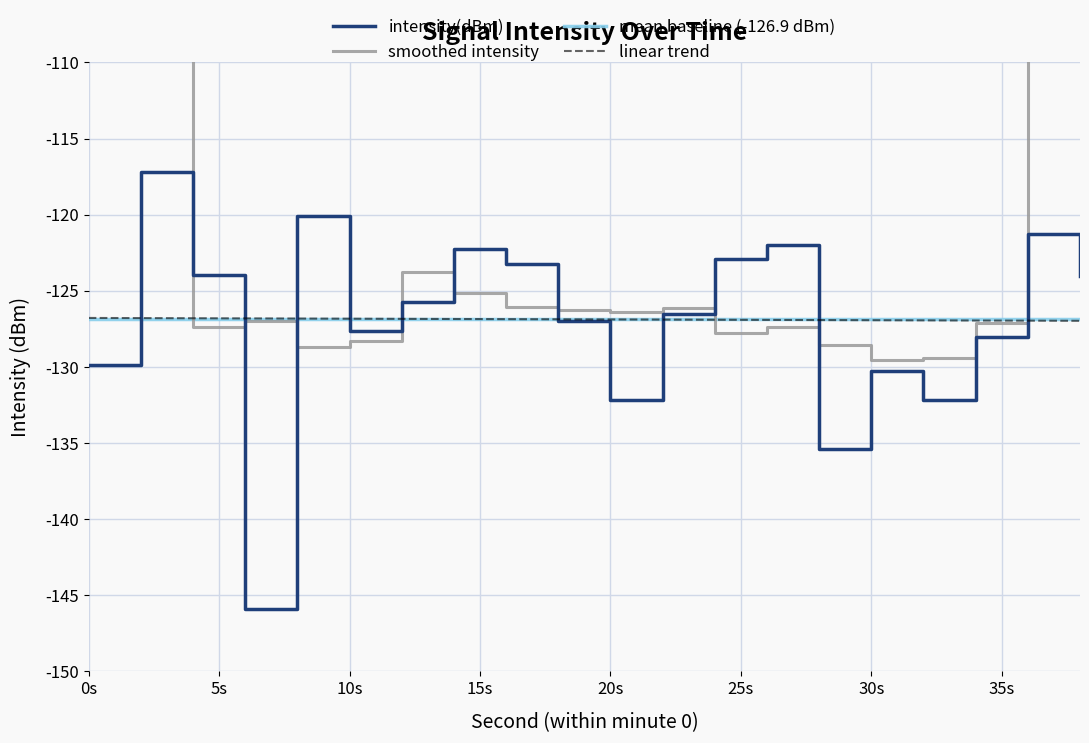

What is the greatest value displayed?

-117.2